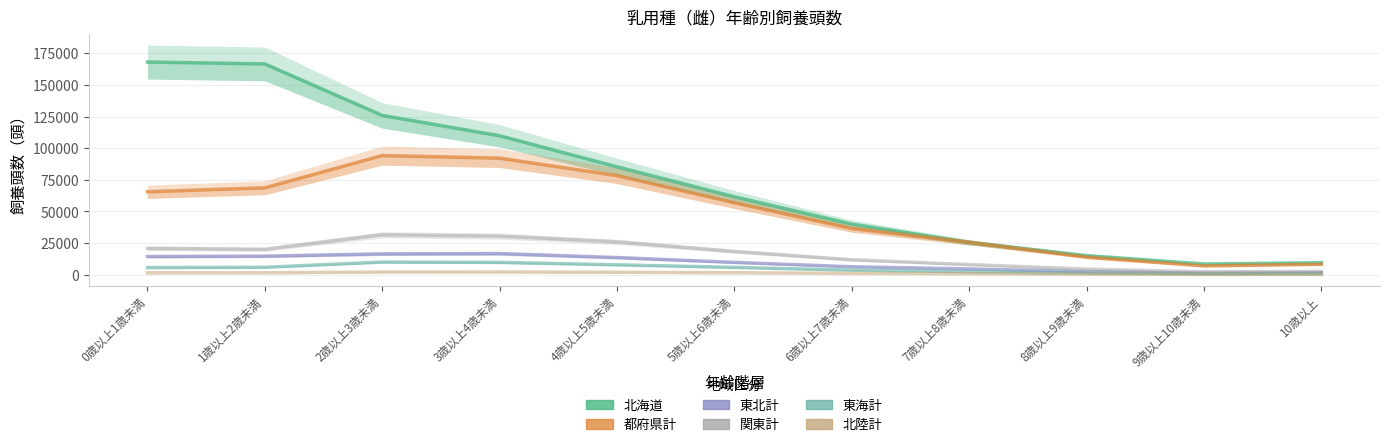

What is the label of the 9th point from the right?

2歳以上3歳未満